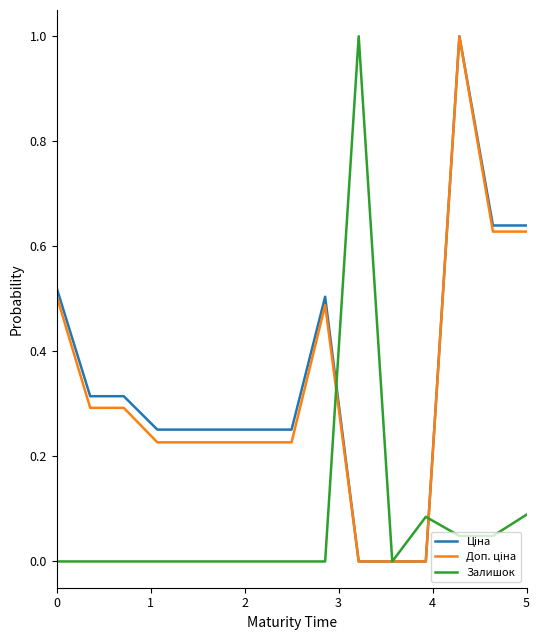

True or false: Залишок and Доп. ціна cross at least once.

True